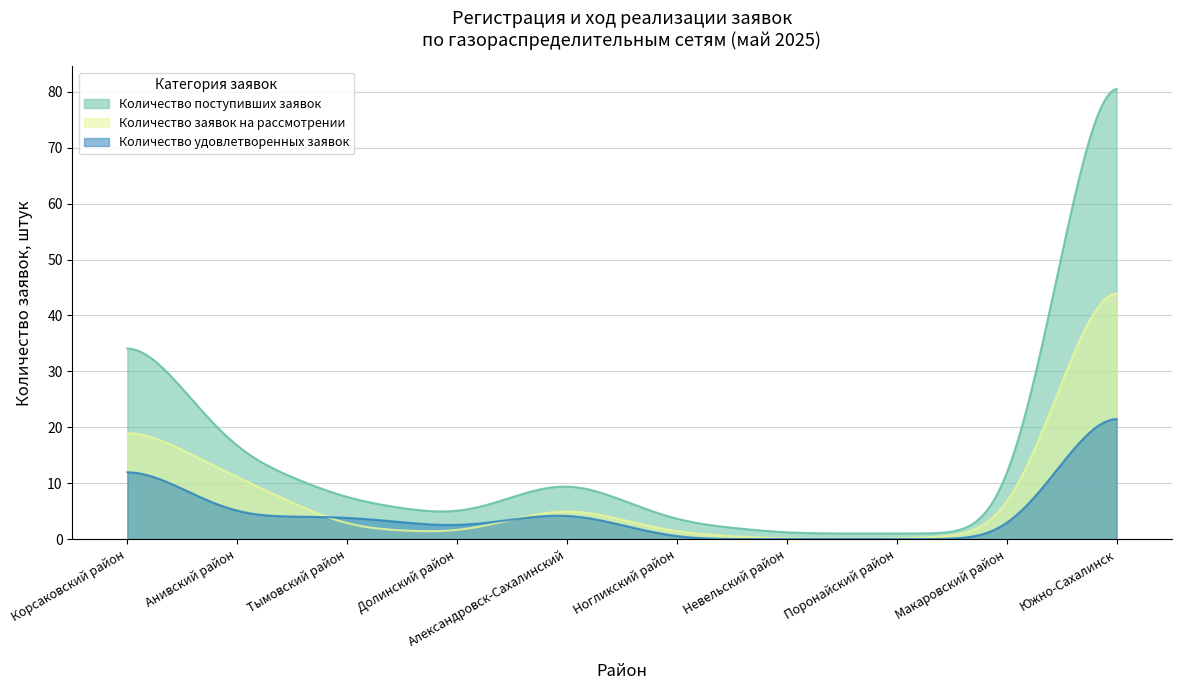

Which series ends up on top after the final intersection of Количество заявок на рассмотрении and Количество удовлетворенных заявок?

Количество заявок на рассмотрении